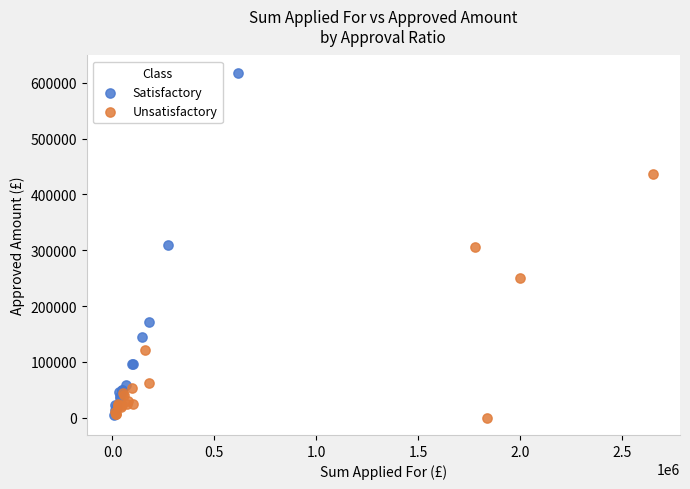

Which series reaches the maximum Y coordinate?

Satisfactory